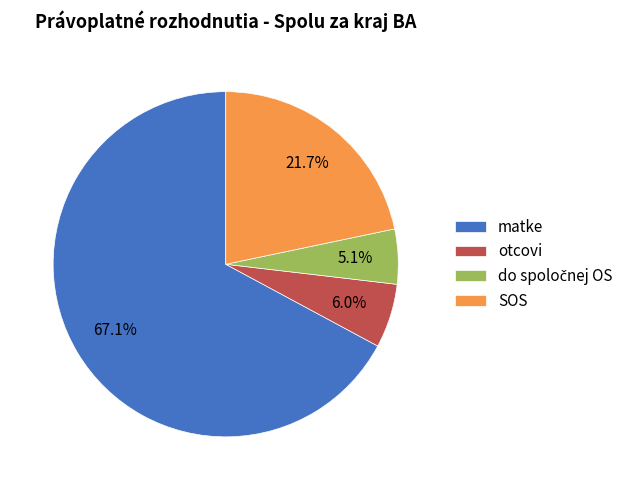

Is there any slice that represents more than half of the pie?

Yes